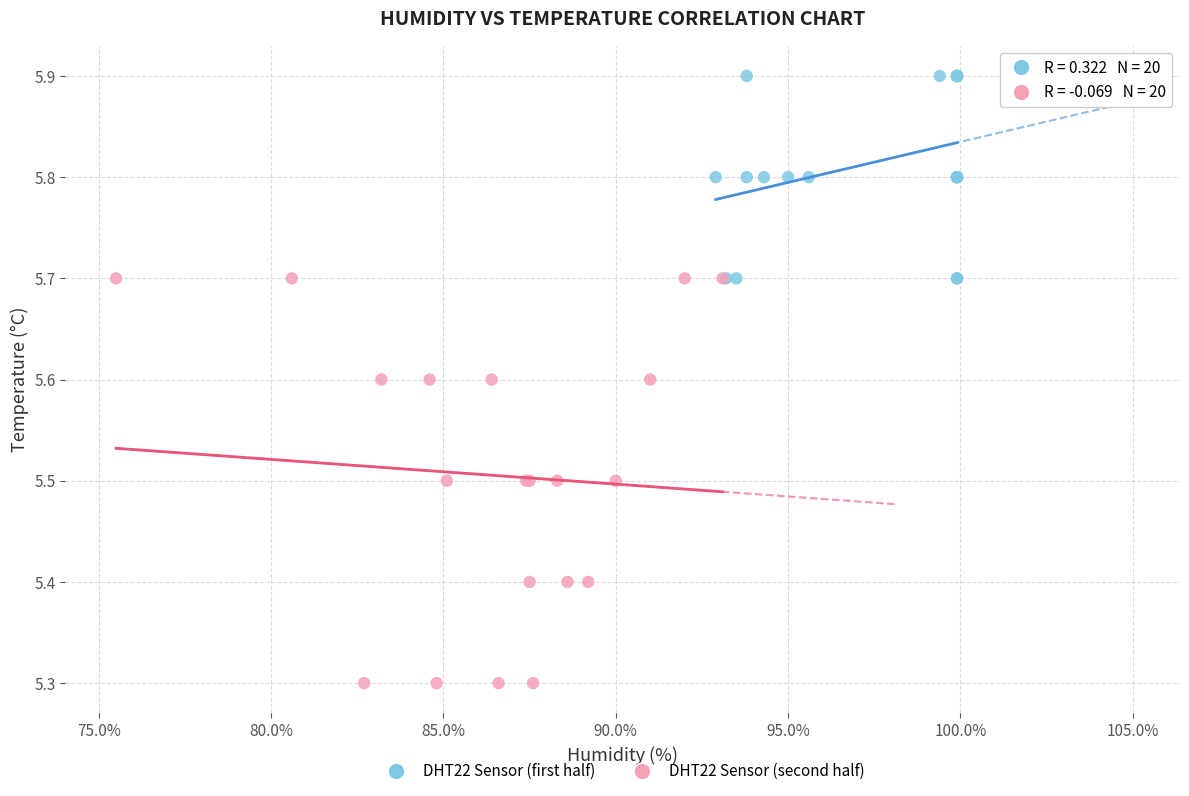

Which series reaches the maximum Y coordinate?

DHT22 Sensor (first half)